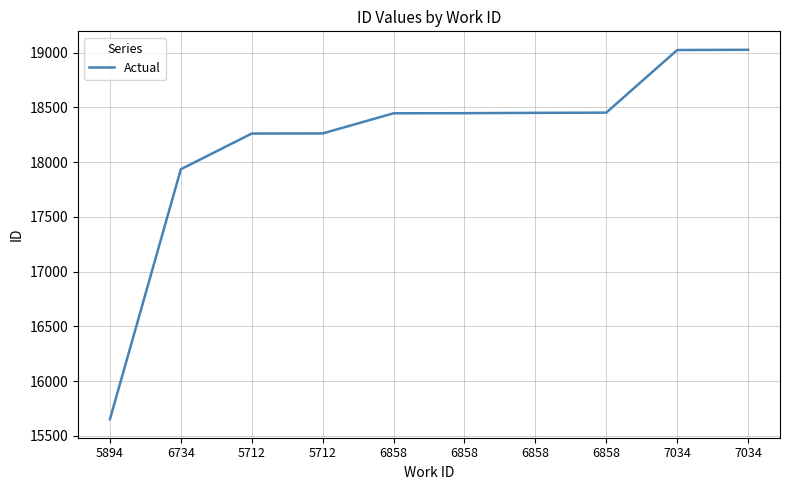

What is the label of the 10th point from the left?

7034